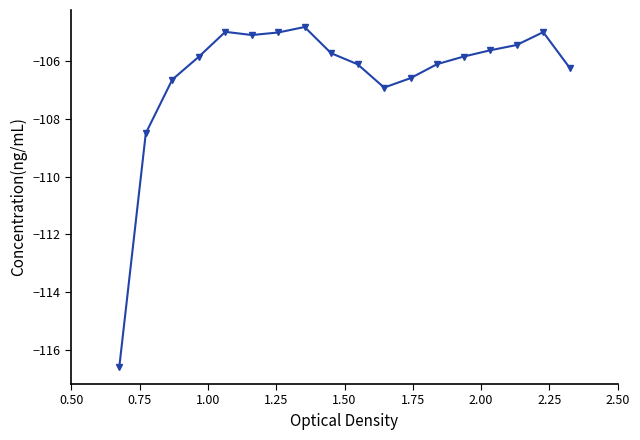

True or false: the data has more than 1 interior local peaks.

True